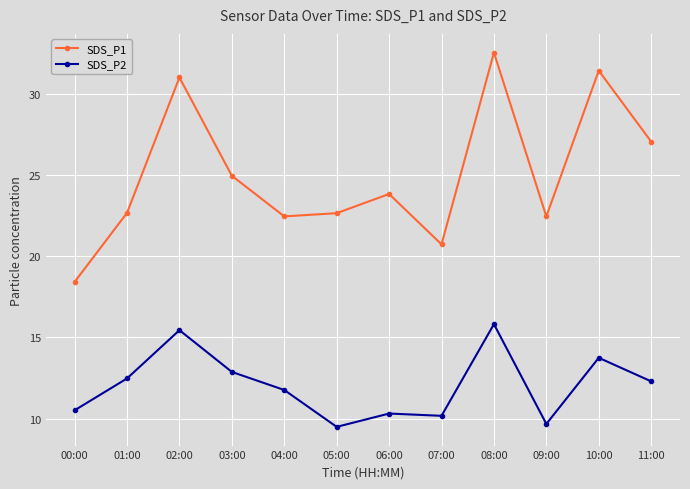

What is the total value across all series at 02:00?

46.5